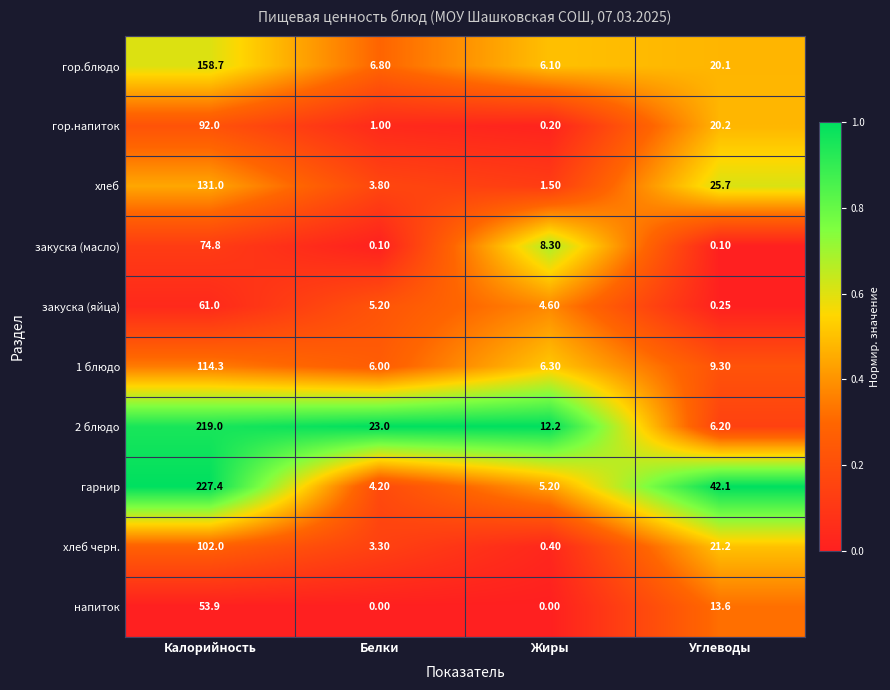

Rank the categories by гор.напиток value from lowest to highest.

Жиры, Белки, Углеводы, Калорийность